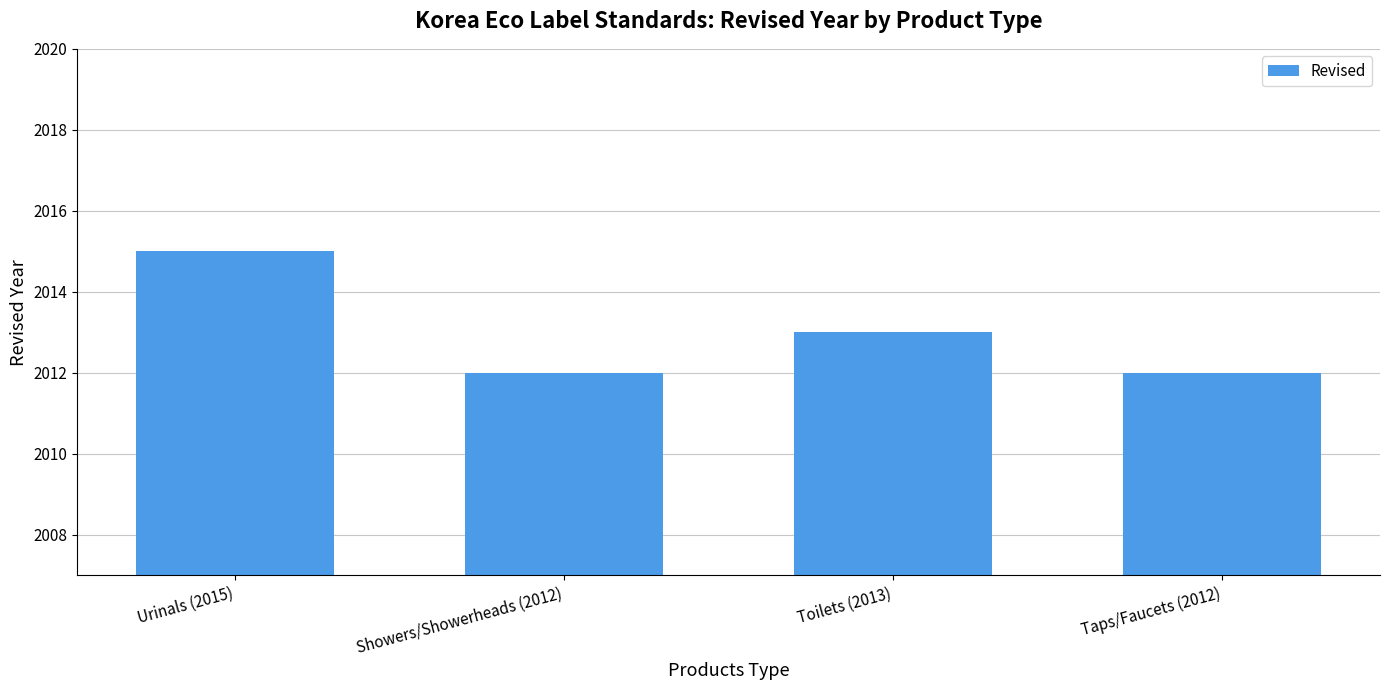

What is the value of the 2nd bar from the left?

2012